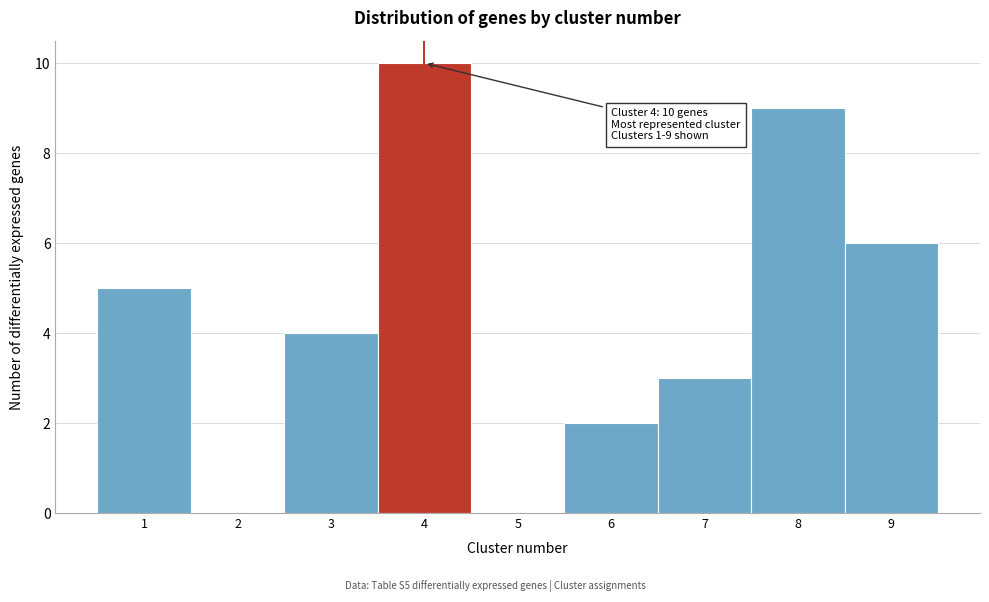

Which range on the x-axis has the tallest bar?

3.5 to 4.5